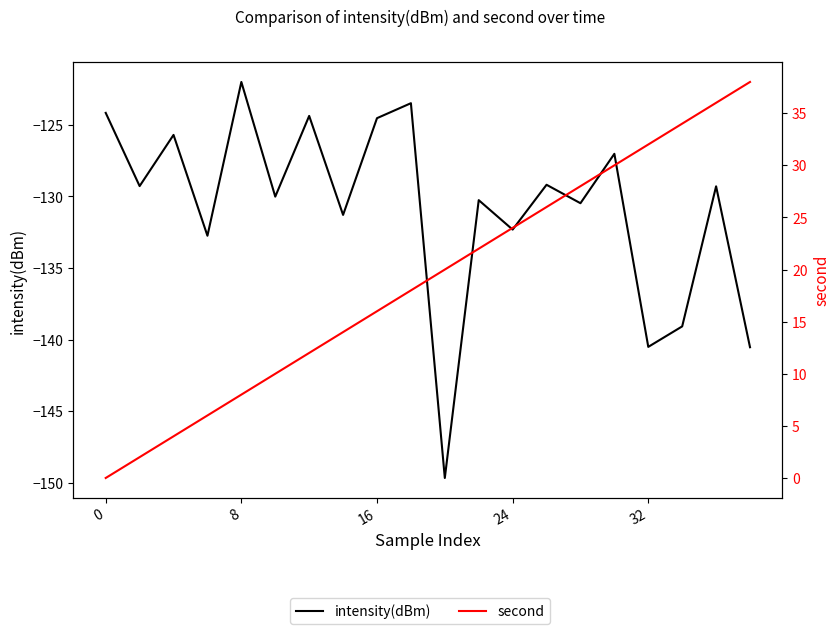

What are all the series names shown in the legend?

intensity(dBm), second